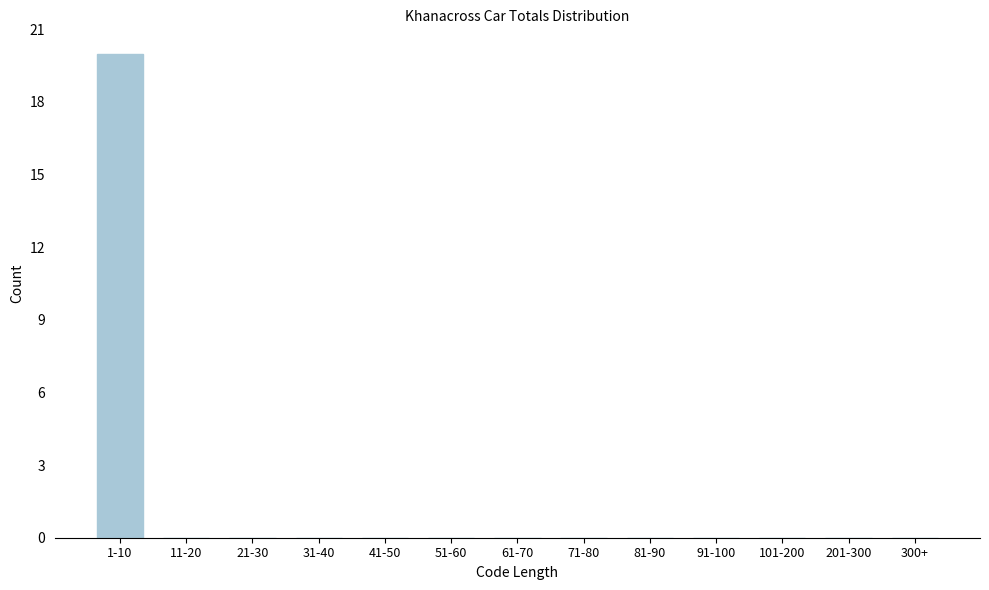

Reading left to right, list all the values displayed in this chart.

1-10=20	11-20=0	21-30=0	31-40=0	41-50=0	51-60=0	61-70=0	71-80=0	81-90=0	91-100=0	101-200=0	201-300=0	300+=0